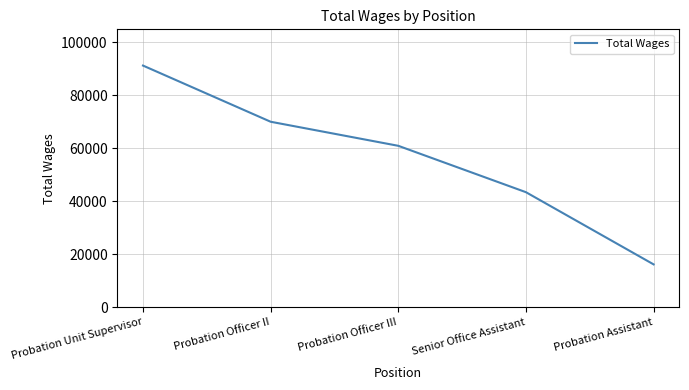

How many lines are shown in the chart?

1